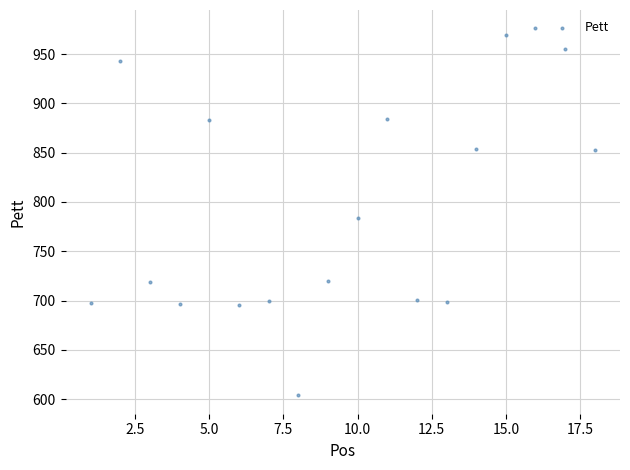

What is the range of Y values (max minus min)?

372